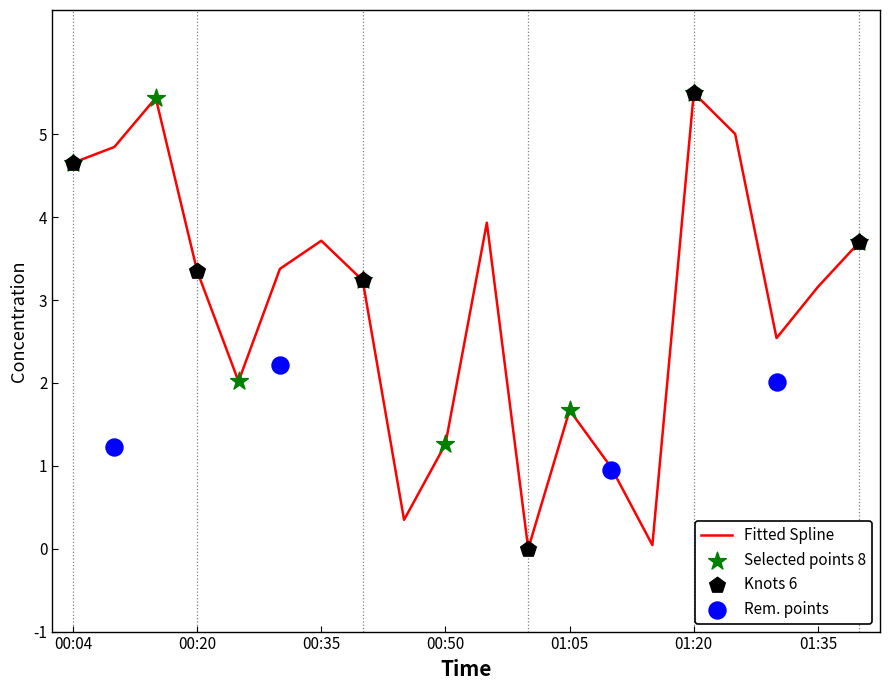

Between 01:25 and 00:25, which is larger?

01:25